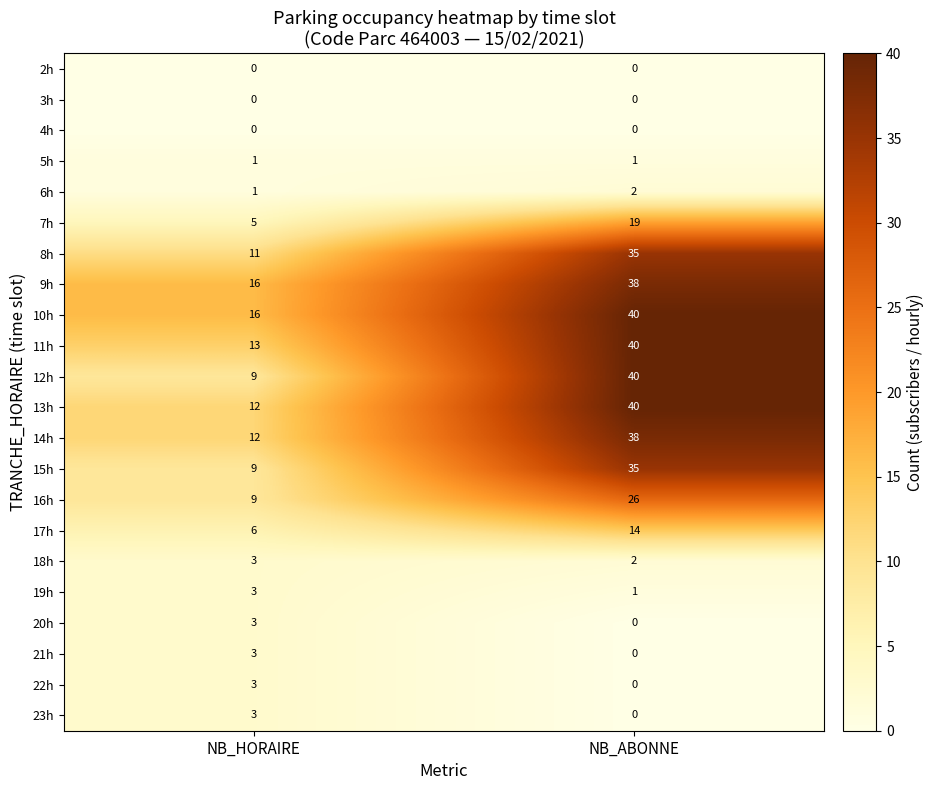

Which series has the largest range (max minus min)?

12h